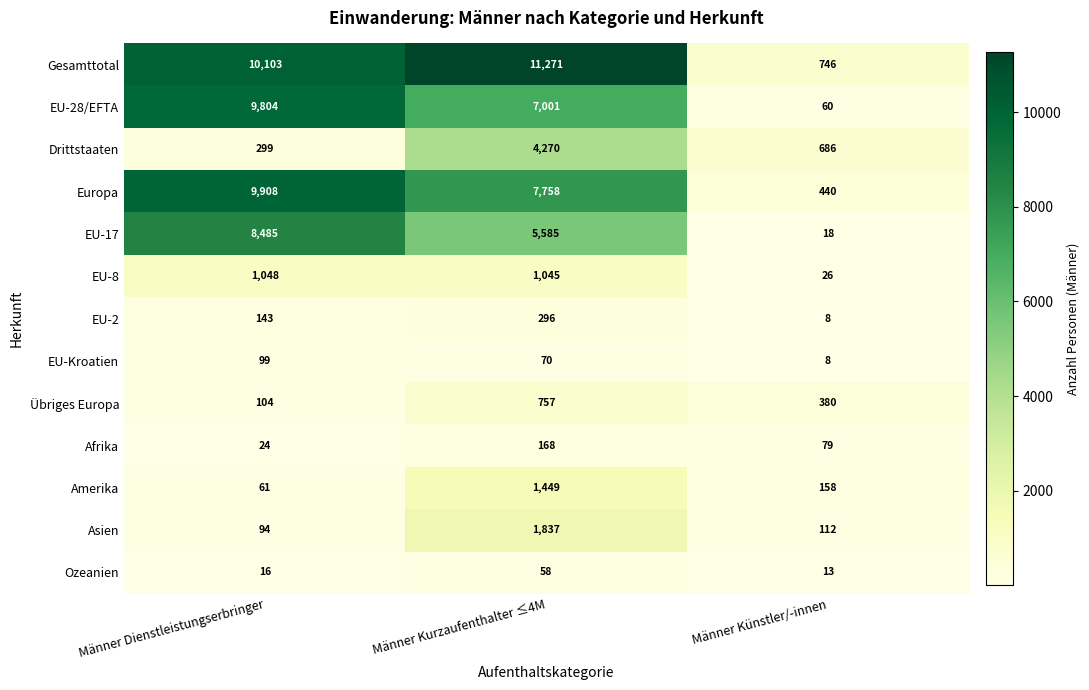

Which series has the widest spread of values?

Gesamttotal